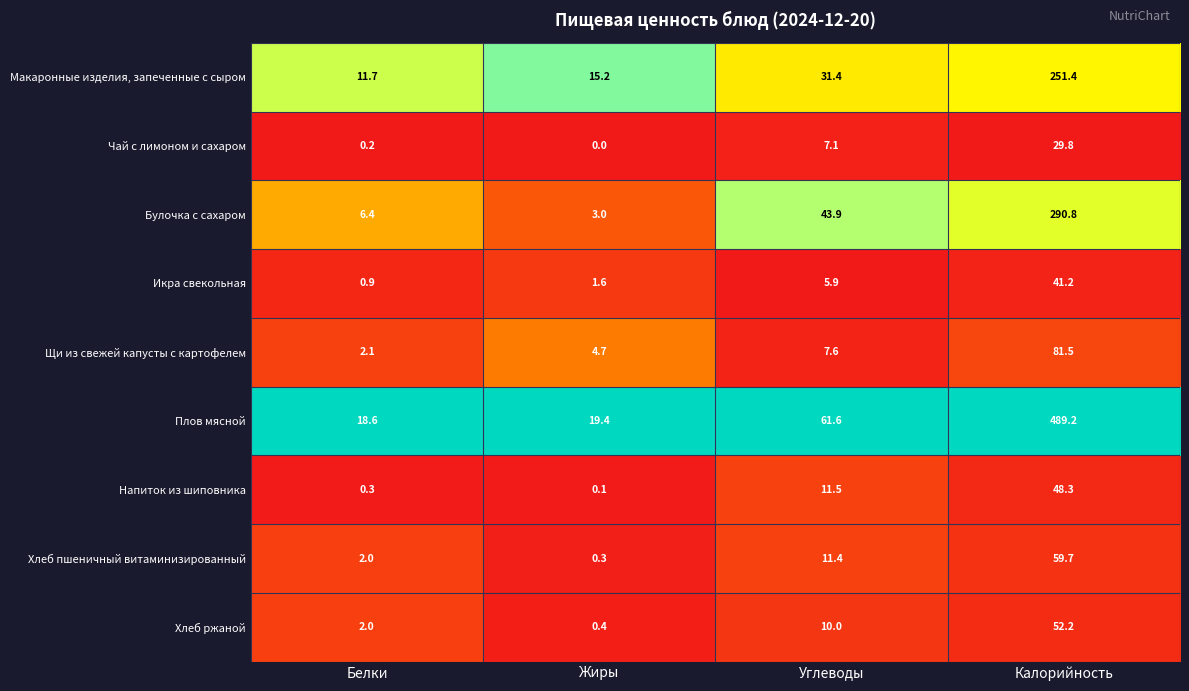

At which category does the chart reach its minimum across all series?

Жиры